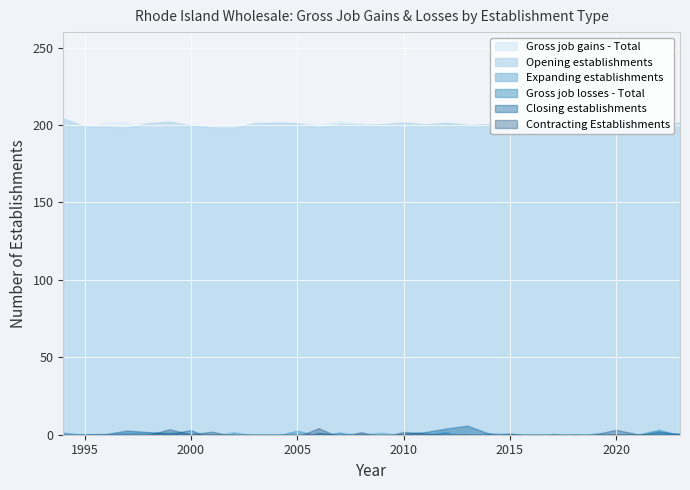

Reading right to left, transcribe all the data shown in this chart.

Gross job gains - Total: 200	200	200	200	200	200	200	200	200	200	200	200	200	200	200	200	200	200	200	200	200	200	200	200	200	200	200	200	200	200
Expanding establishments: 0	0	0	0	0	0	0	0	0	0	0	0	0	0	0	0	0	0	0	0	0	0	0	0	0	0	0	0	0	0
Opening establishments: 200	200	200	200	200	200	200	200	200	200	200	200	200	200	200	200	200	200	200	200	200	200	200	200	200	200	200	200	200	200
Gross job losses - Total: 0	0	0	0	0	0	0	0	0	0	0	0	0	0	0	0	0	0	0	0	0	0	0	0	0	0	0	0	0	0
Contracting Establishments: 0	0	0	0	0	0	0	0	0	0	0	0	0	0	0	0	0	0	0	0	0	0	0	0	0	0	0	0	0	0
Closing establishments: 0	0	0	0	0	0	0	0	0	0	0	0	0	0	0	0	0	0	0	0	0	0	0	0	0	0	0	0	0	0